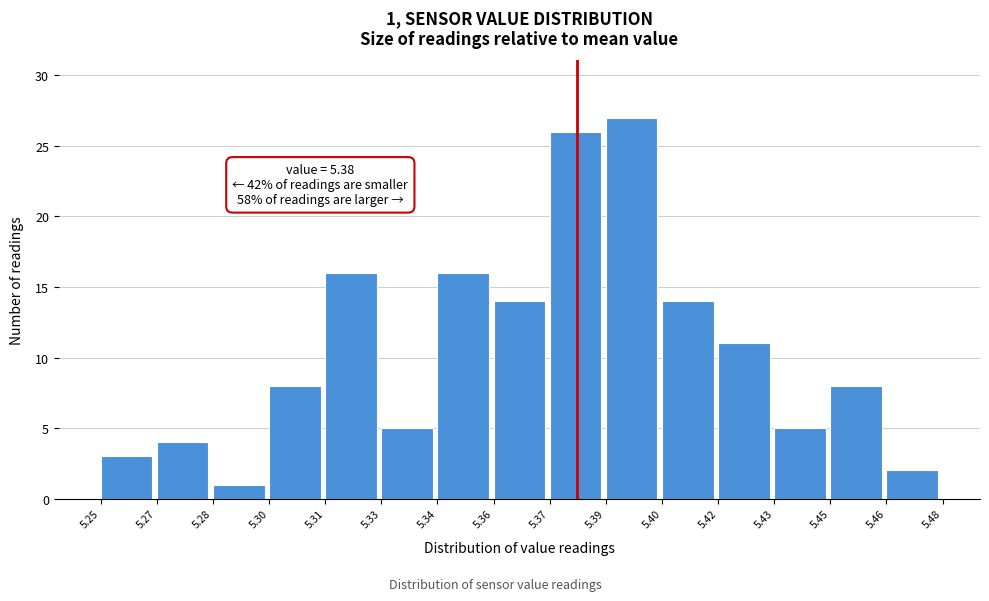

Reading left to right, extract all data points from this chart.

3	4	1	8	16	5	16	14	26	27	14	11	5	8	2